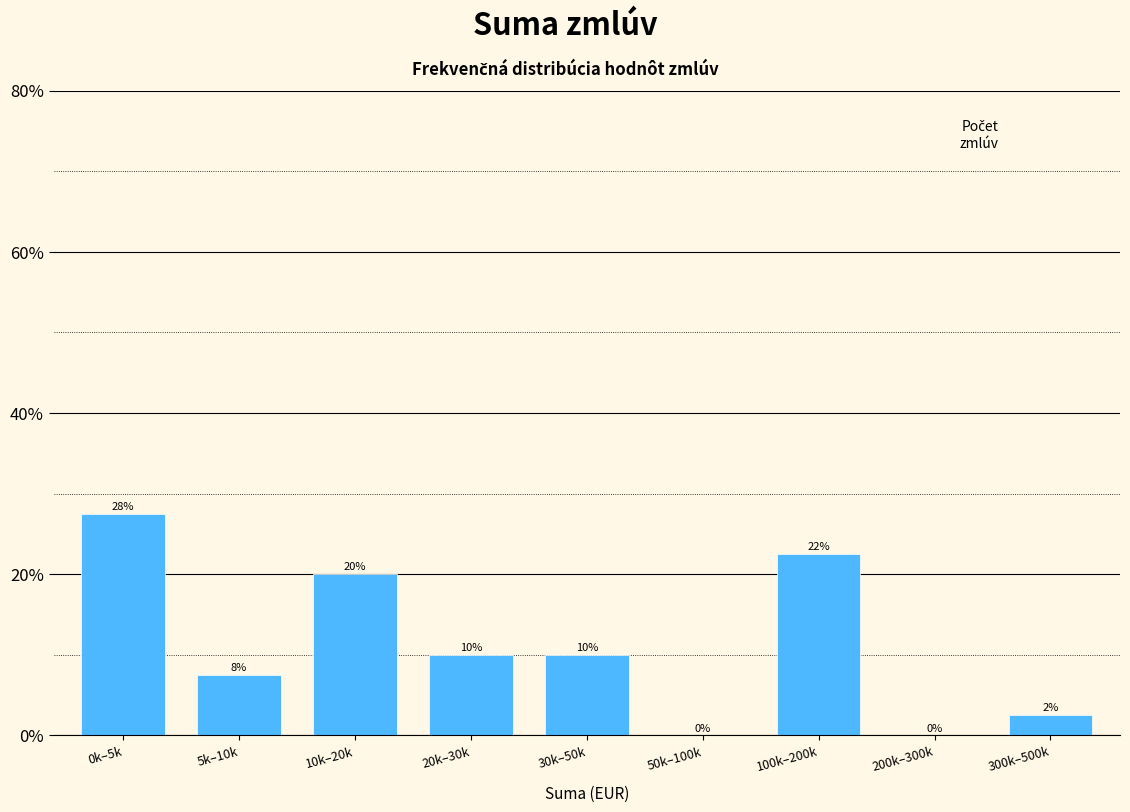

Where does the data first go above 10?

0k–5k